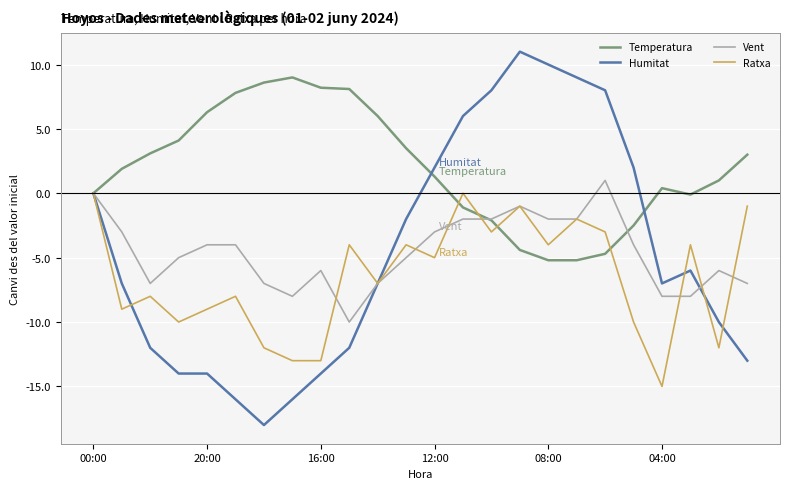

Which series has the largest range (max minus min)?

Humitat